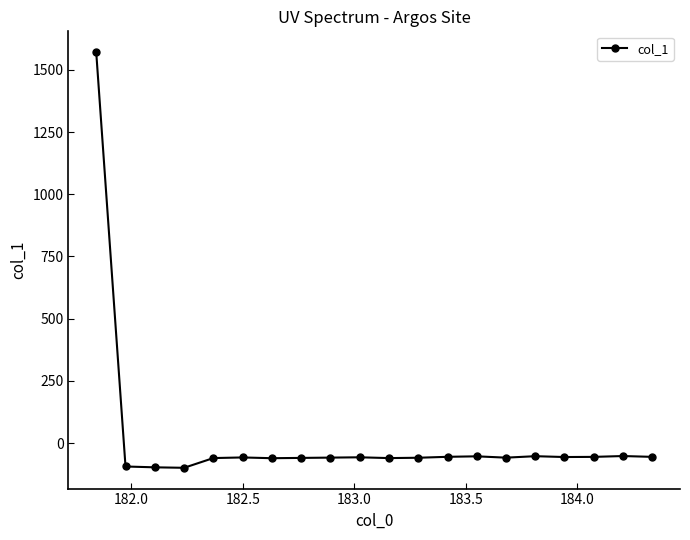

What is the smallest value displayed?

-99.7